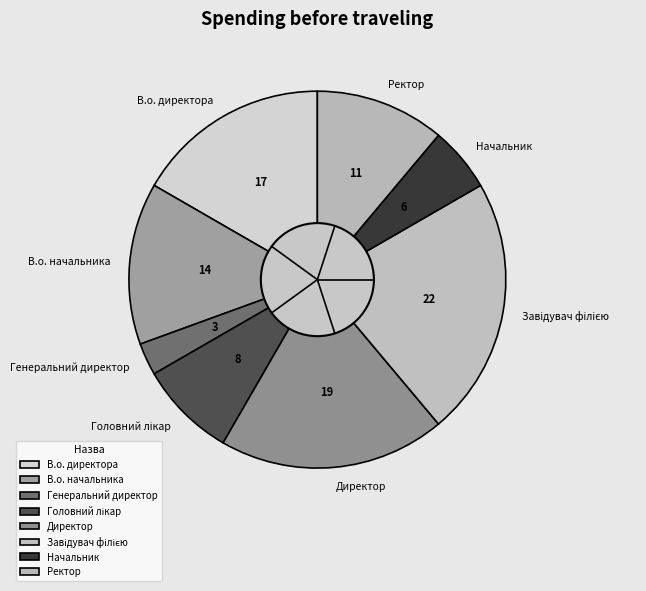

What is the ratio of the value at Начальник to the value at В.о. директора?

0.3